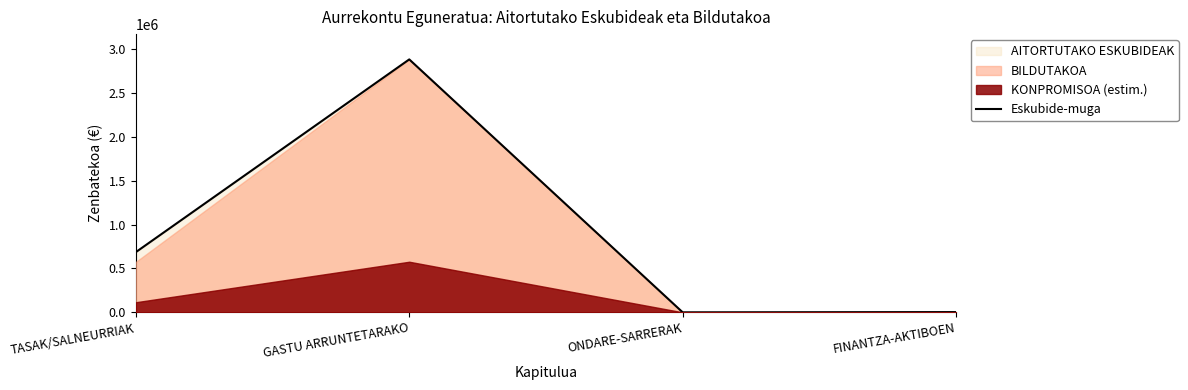

True or false: the data shows 686691 at TASAK/SALNEURRIAK.

True